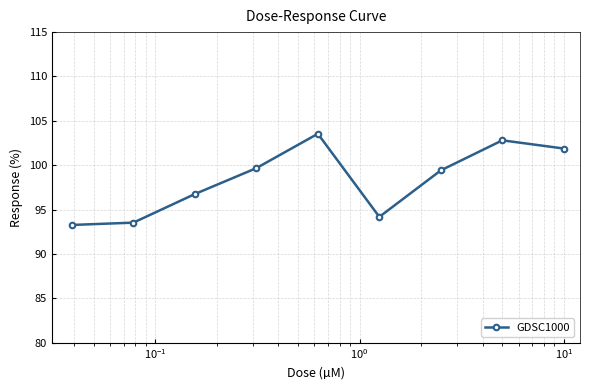

True or false: there are more than 2 points higher than both neighbors.

False